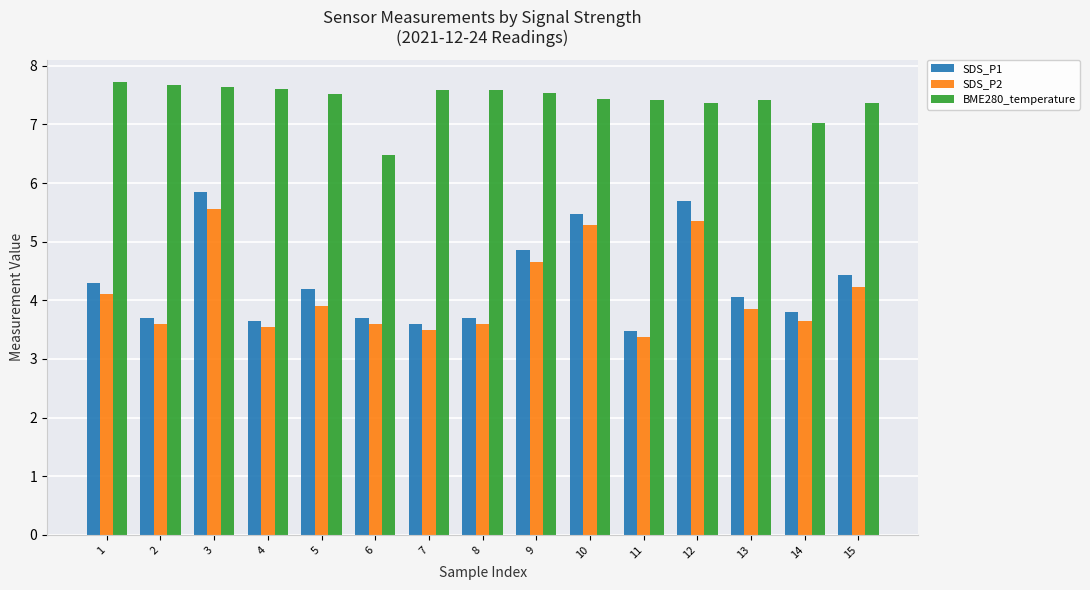

At which label does SDS_P1 first exceed 4?

1